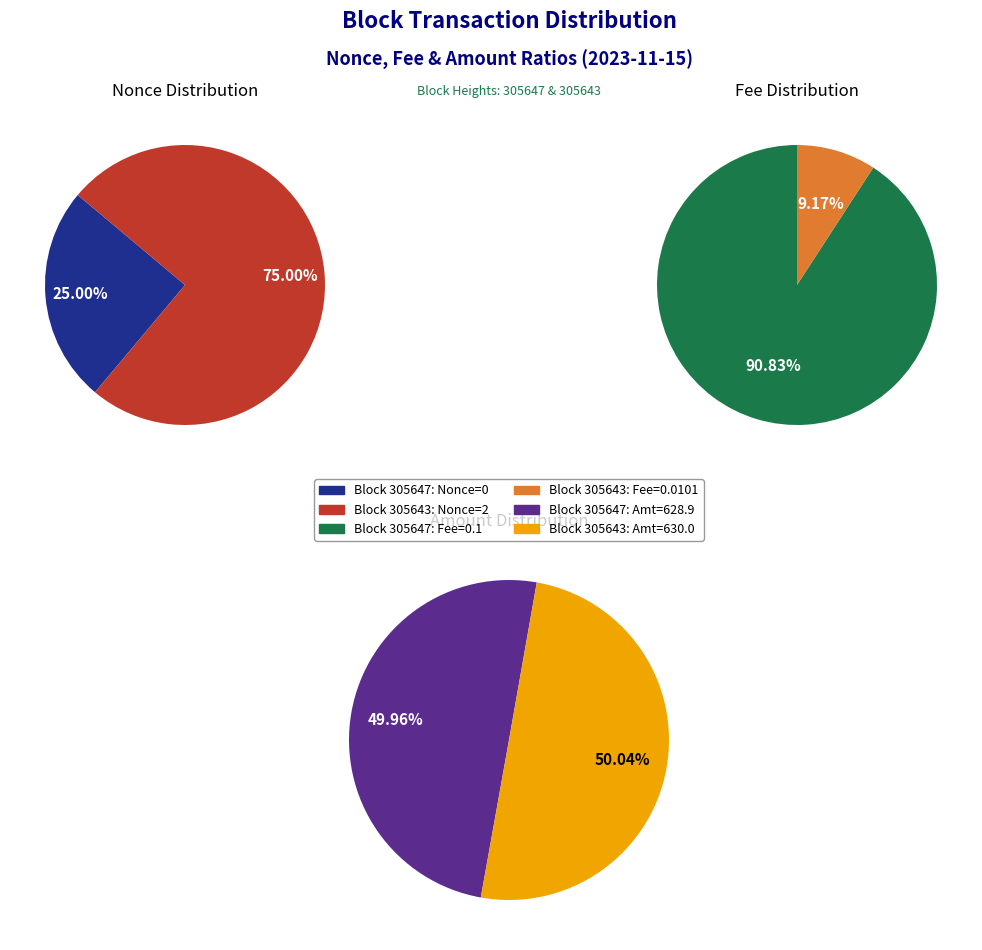

Is there any slice that represents more than half of the pie?

Yes